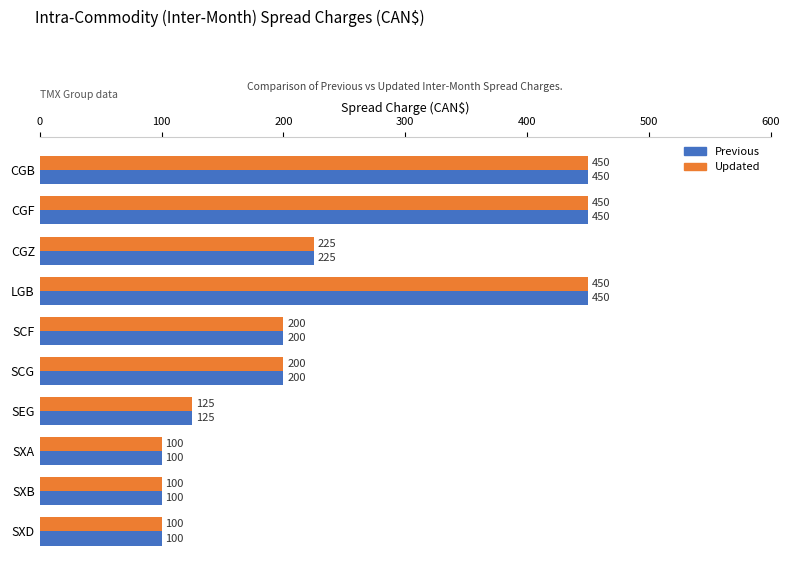

What are all the series names shown in the legend?

Previous, Updated